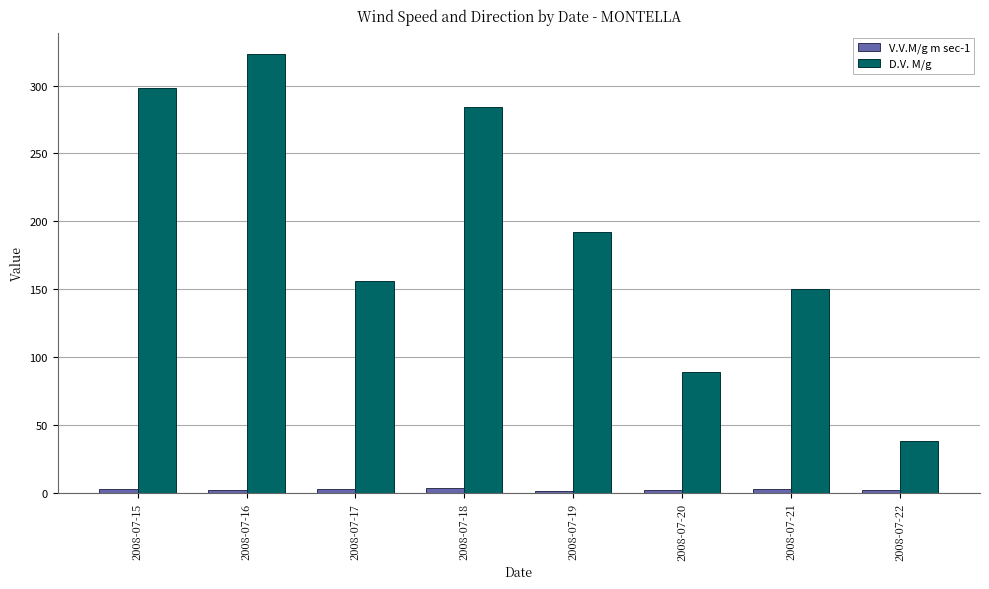

At how many categories does at least one series exceed 170?

4